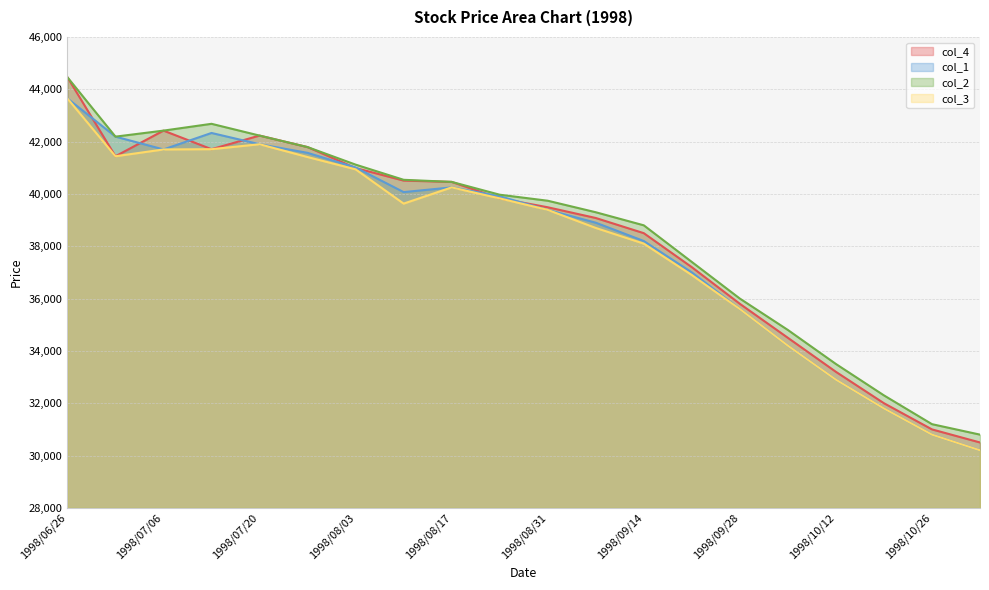

What is the difference between the col_1 values at 1998/10/05 and 1998/09/07?

4700